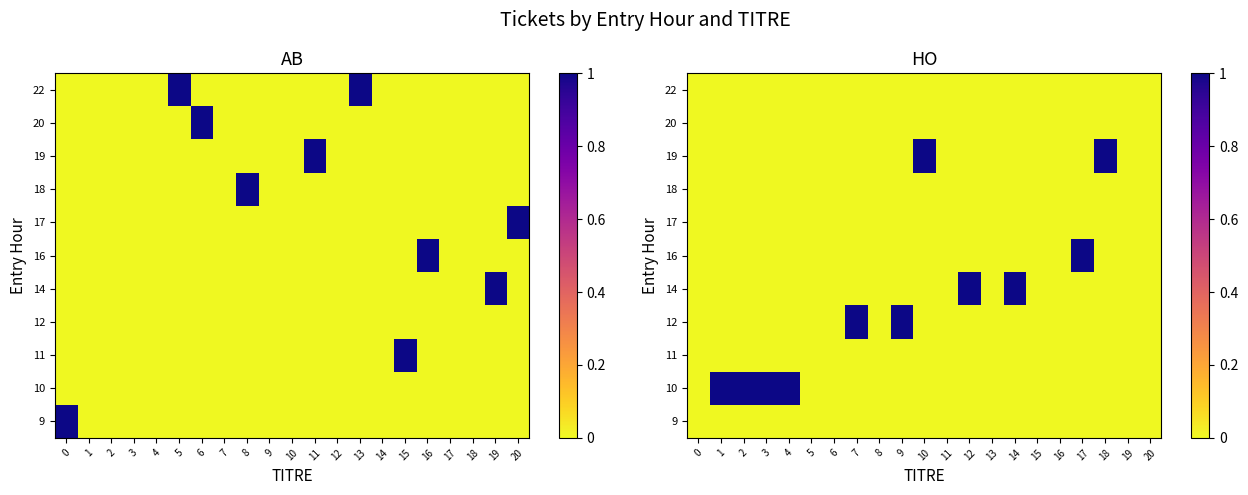

Is the value of 16 at 2 greater than the value of 12 at 5?

No